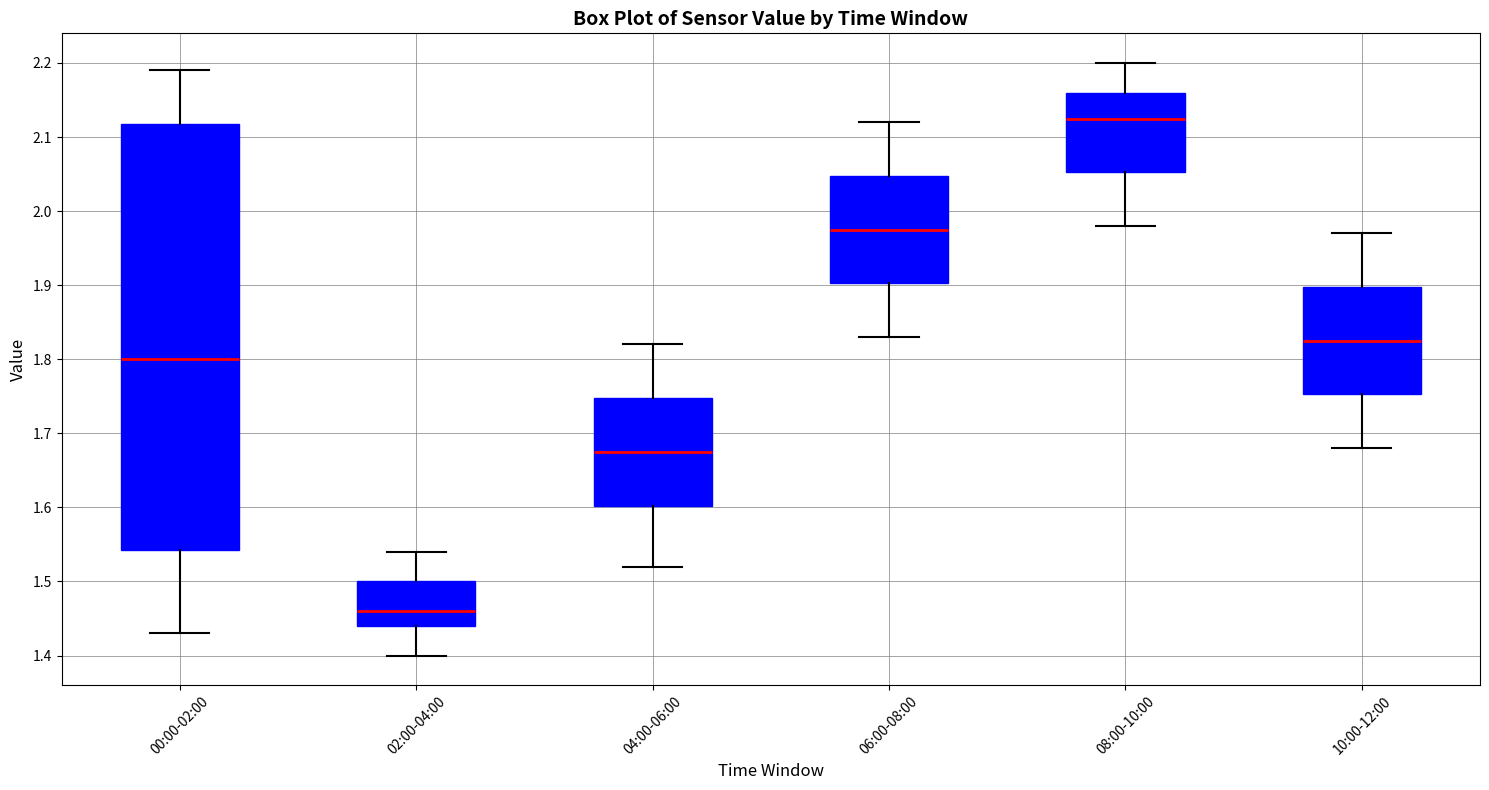

Comparing the boxes themselves (not the whiskers), which one is the tallest?

00:00-02:00